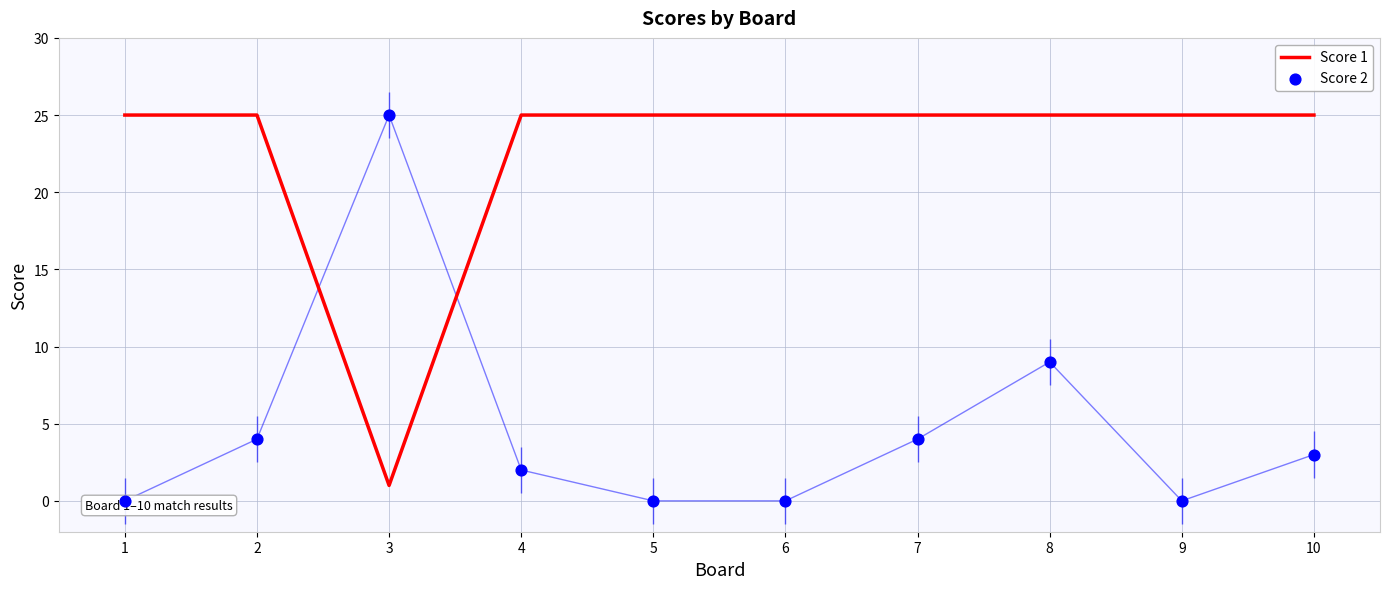

Which series has the largest total across all categories?

Score 1